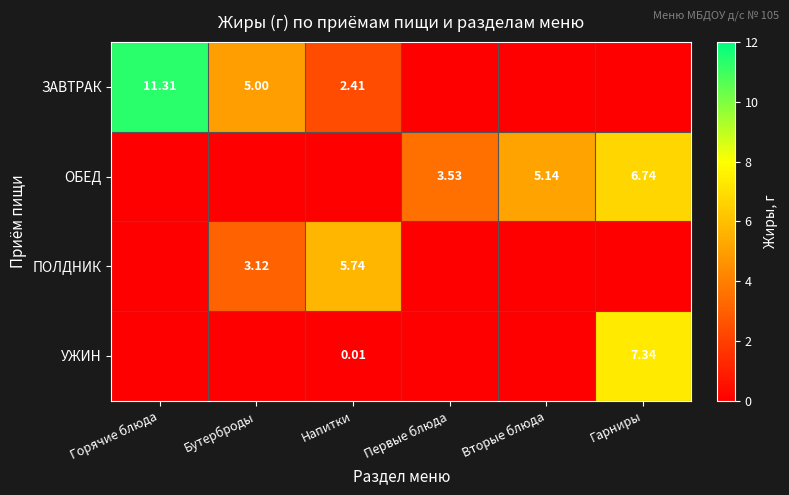

Which series has the largest range (max minus min)?

ЗАВТРАК